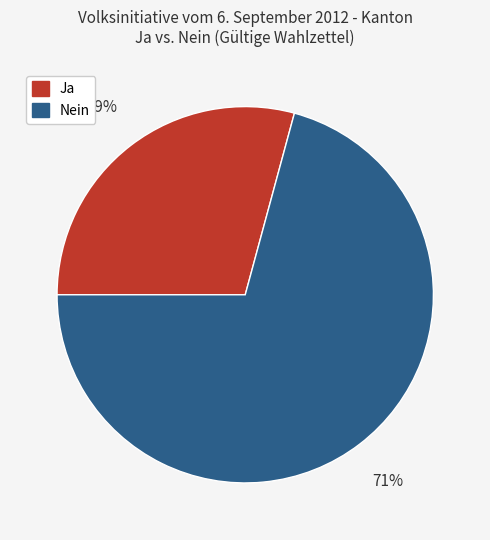

How many segments does this pie chart have?

2